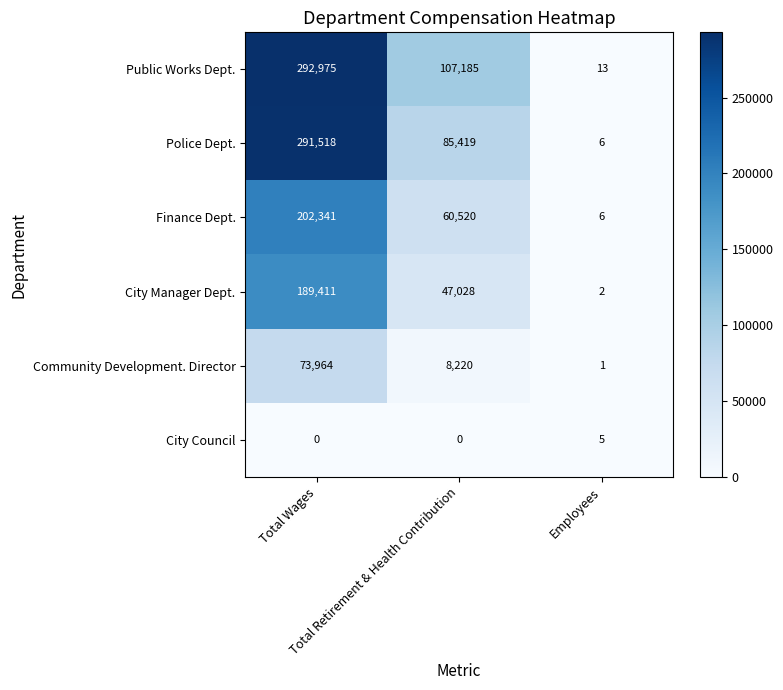

What is the average value of the Community Development. Director series?

27395